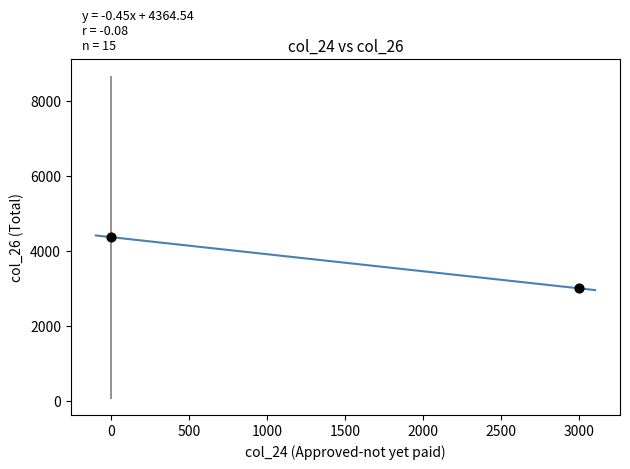

What is the average Y value?

3682.3